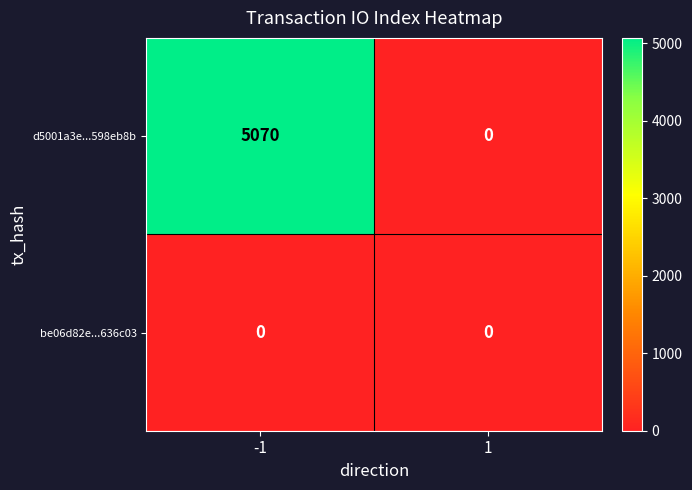

Count the number of categories in the chart.

2